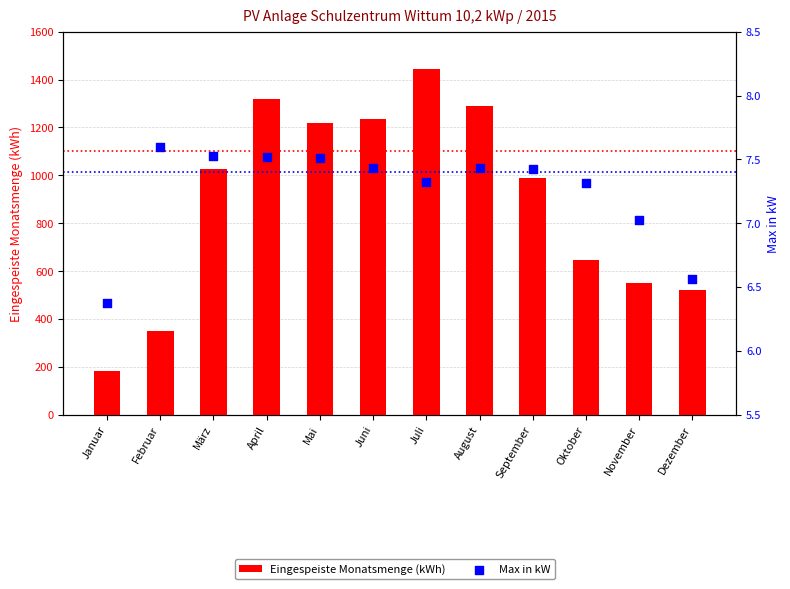

What is the total value across all series at Oktober?

651.8